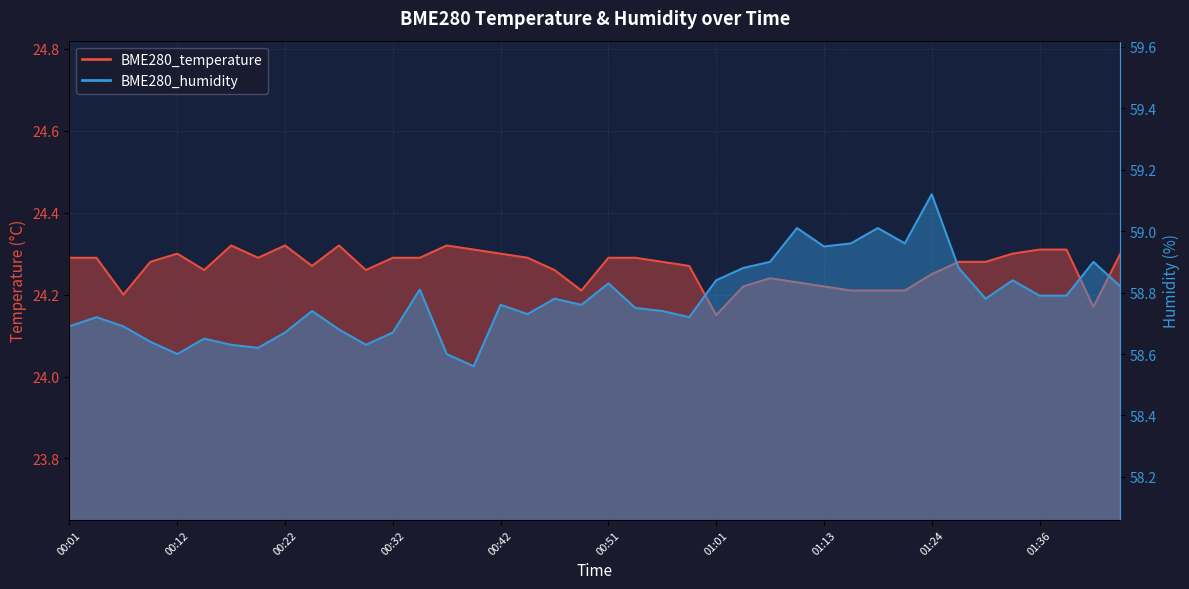

What is the total value across all series at 00:04?

83.0